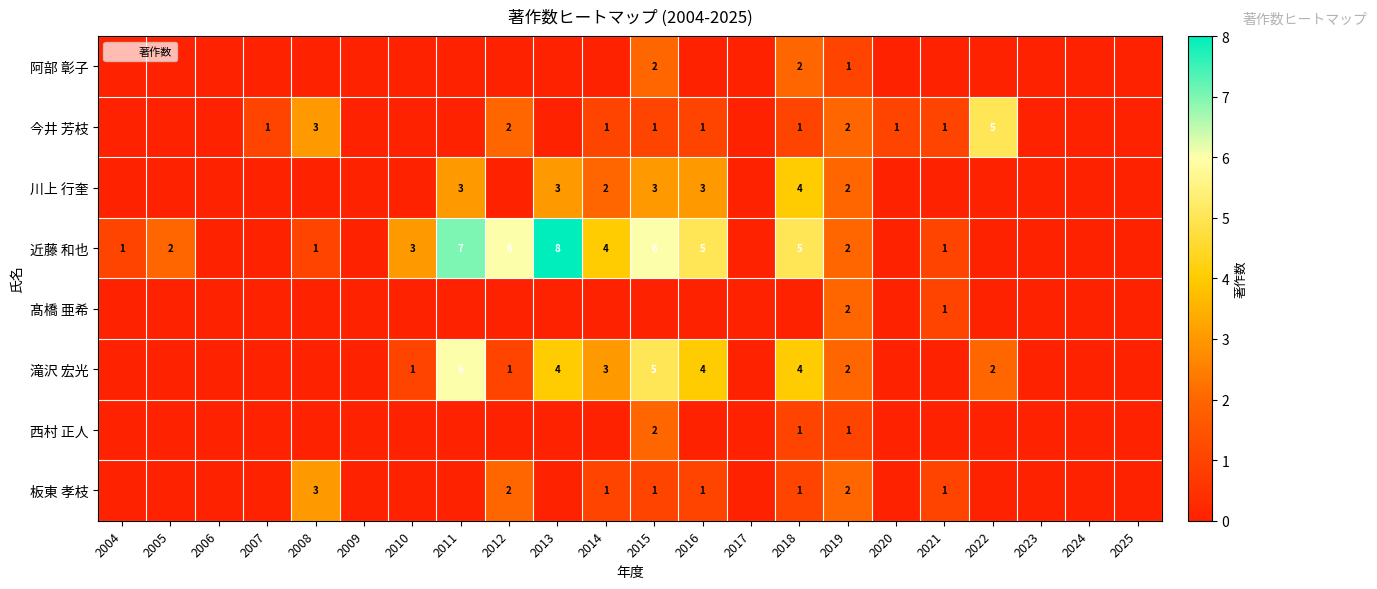

At which category does the chart reach its peak across all series?

2013